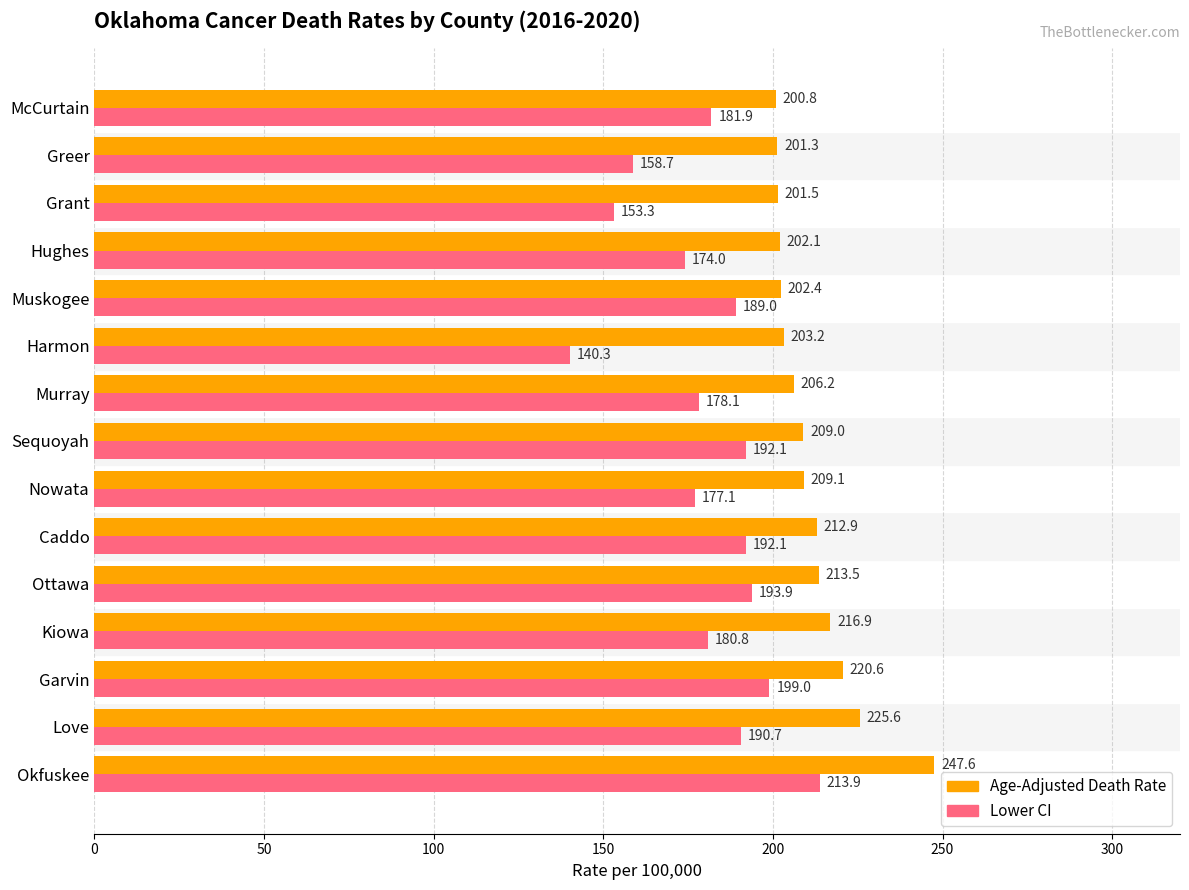

At how many categories does at least one series exceed 168?

15